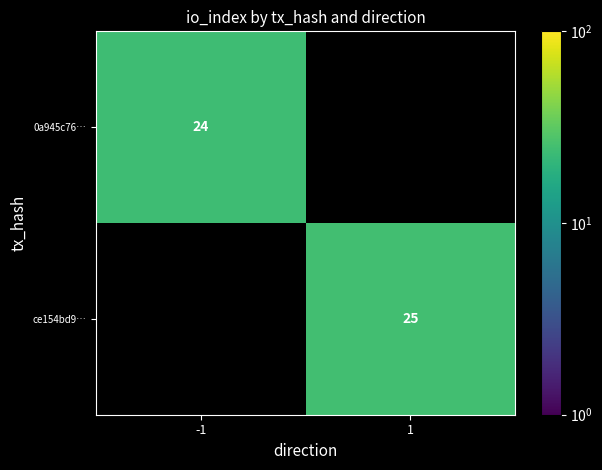

True or false: 0a945c76… has a value of 24 at -1.

True